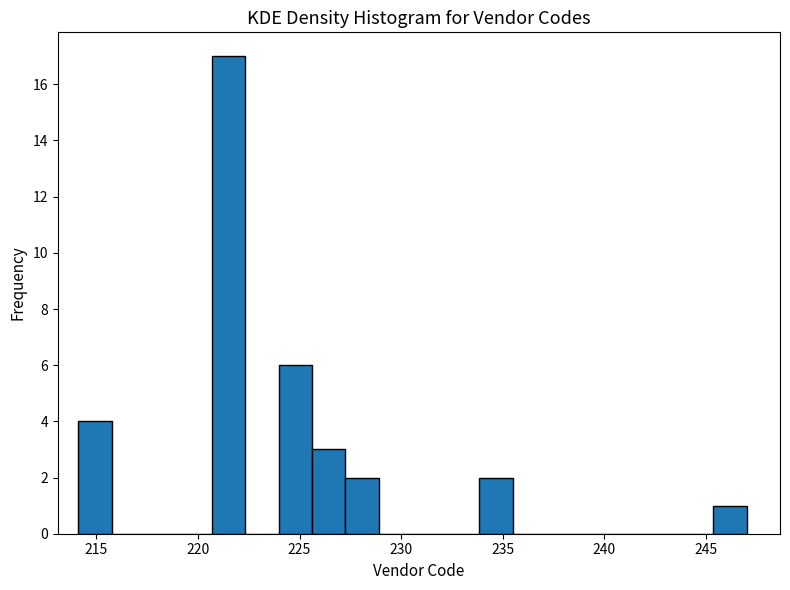

Read against the x-axis, roughly where is the centre of the tallest bar?

221.5